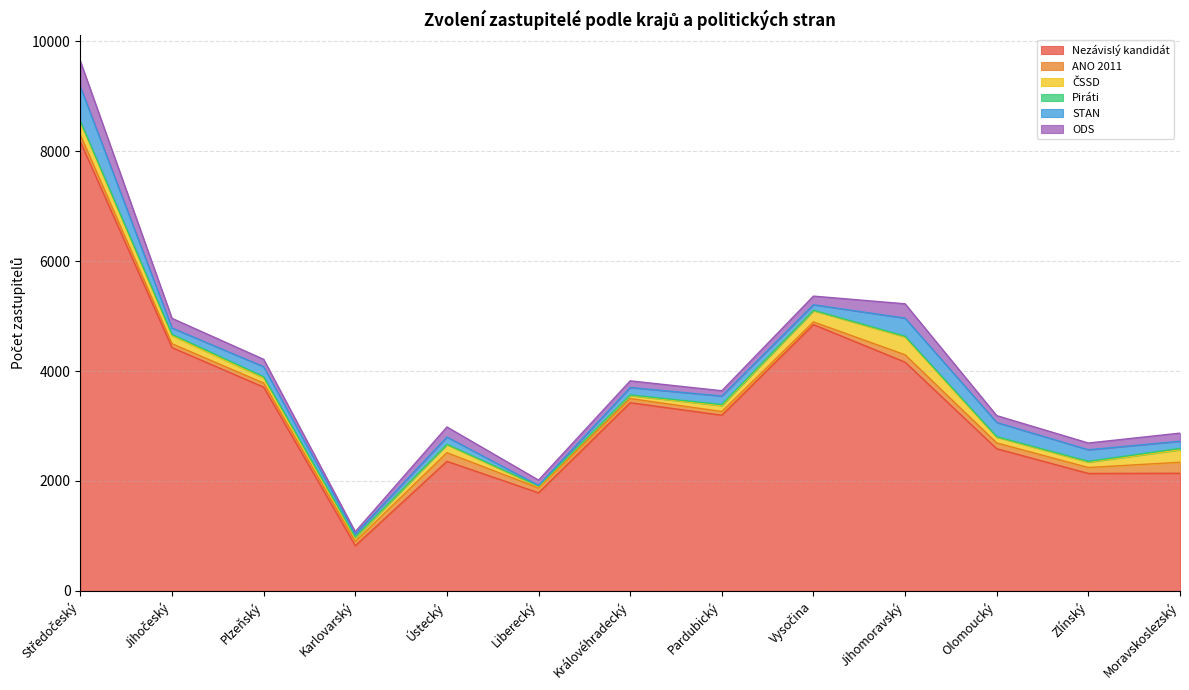

True or false: Piráti and ANO 2011 intersect in this chart.

False